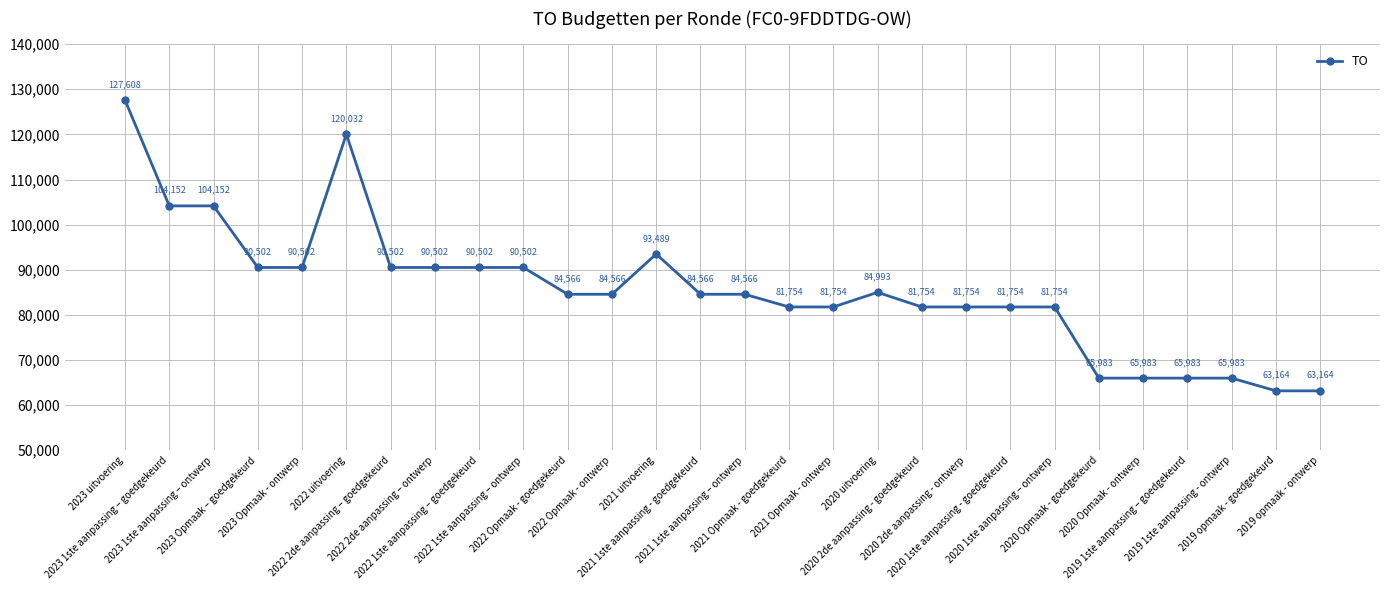

What value does the data have at 2023 1ste aanpassing – ontwerp, to the nearest 100?

104200